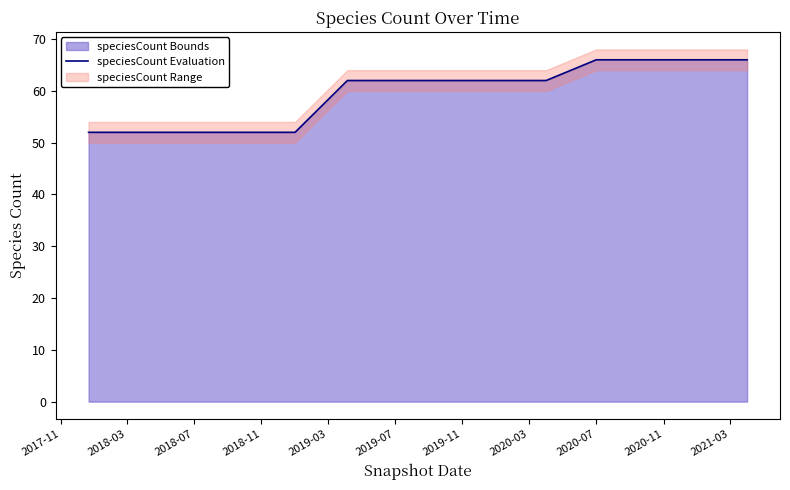

How many values are between 52 and 66?

14